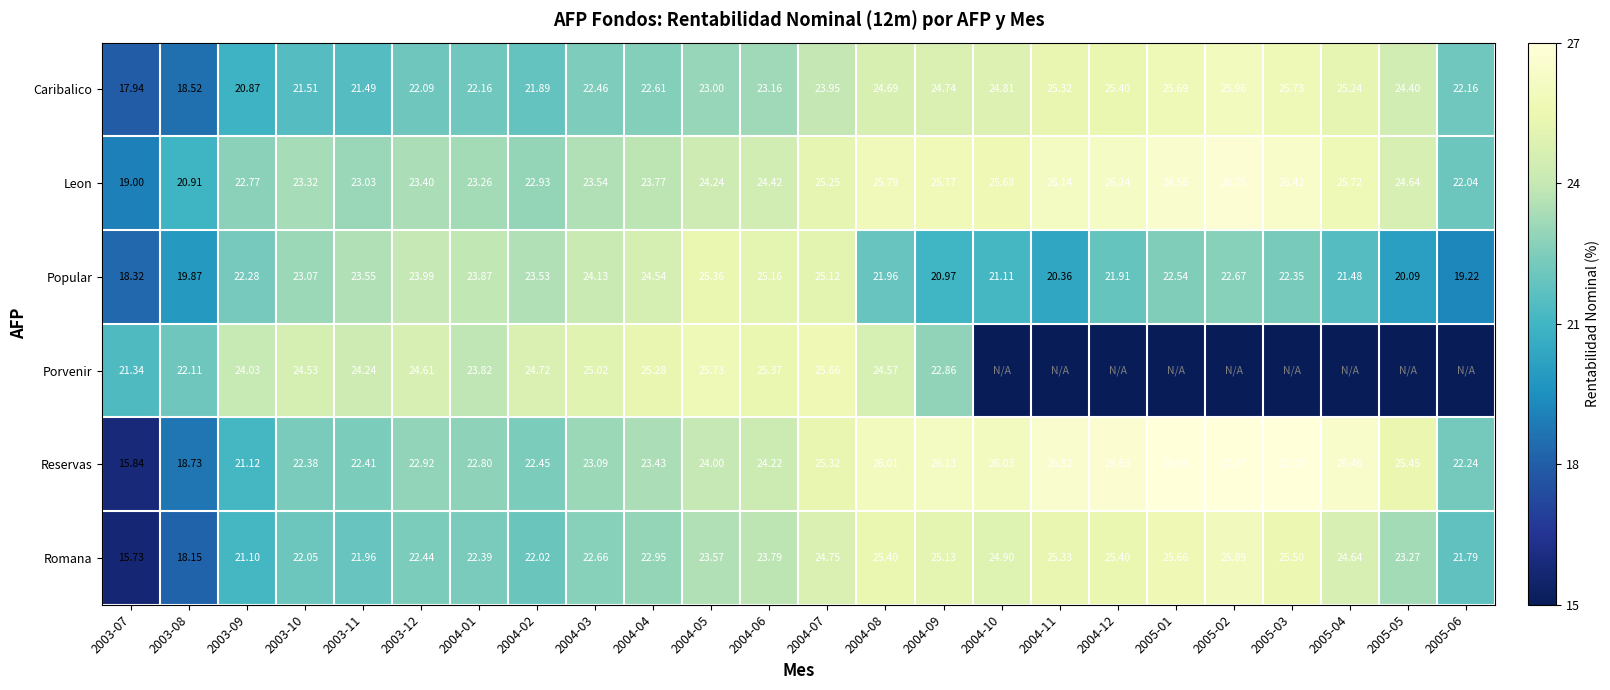

Is the value of Romana at 2005-05 greater than the value of Caribalico at 2004-12?

No